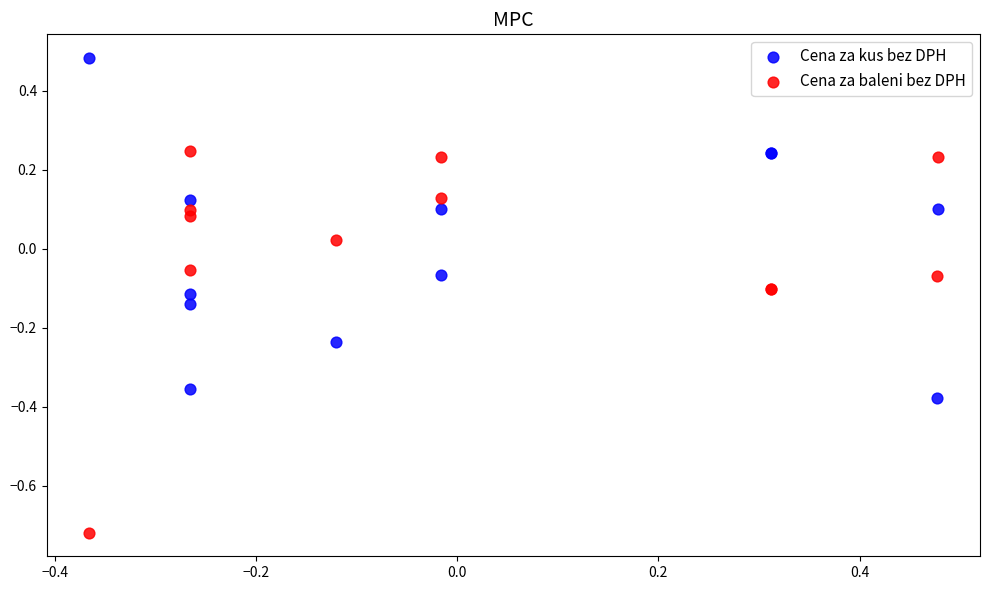

Which series has the widest spread of Y values?

Cena za baleni bez DPH